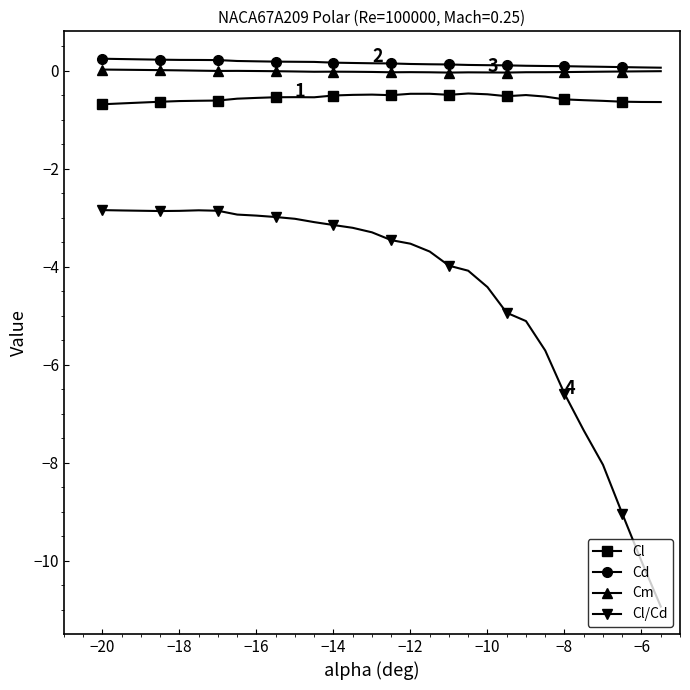

What is the value of the Cd point at the 10th from the left?

0.2